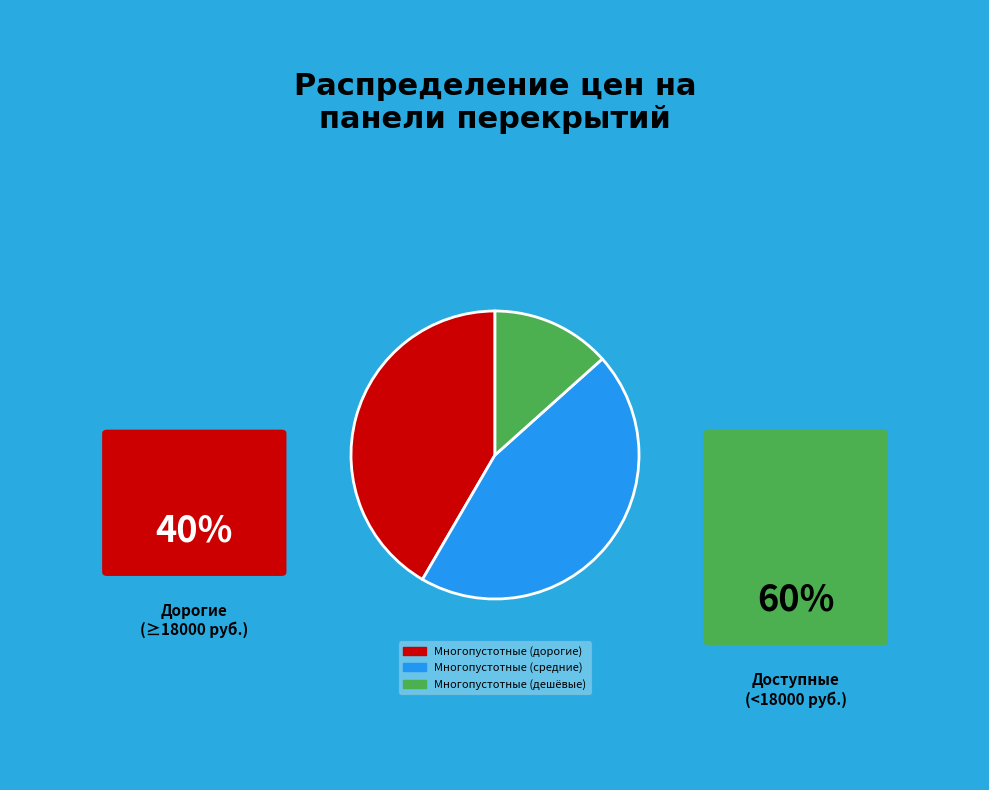

True or false: Многопустотные (дешёвые) accounts for 13% of the total.

True